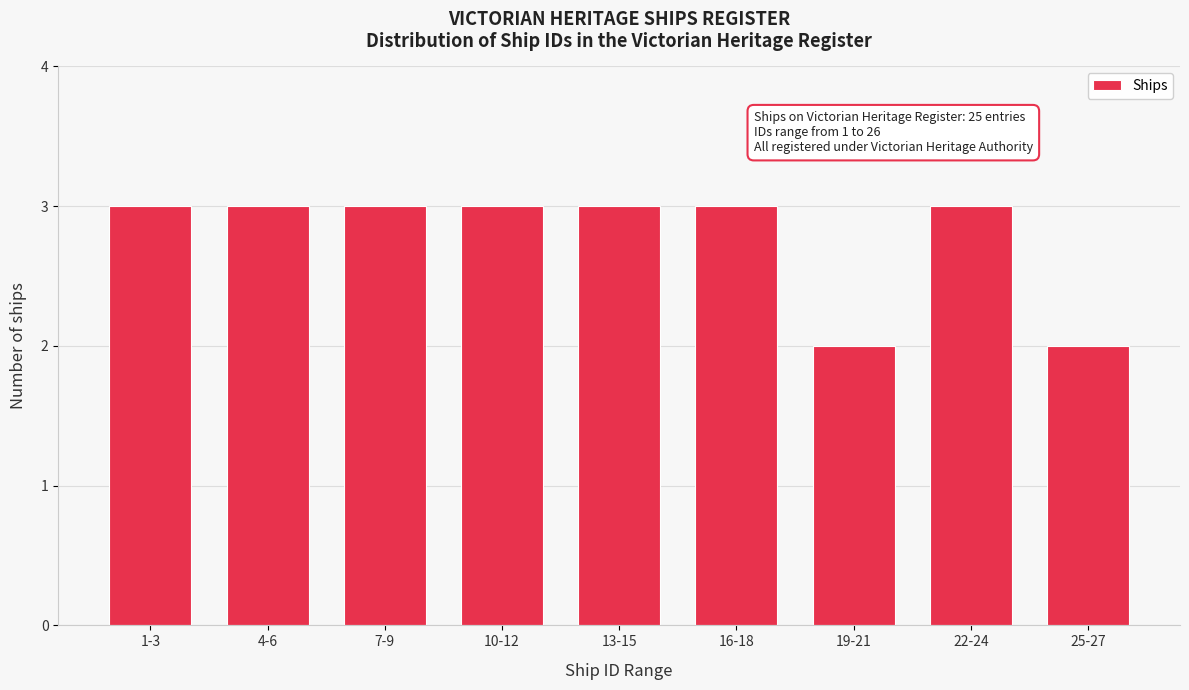

Reading left to right, list all the values displayed in this chart.

3	3	3	3	3	3	2	3	2